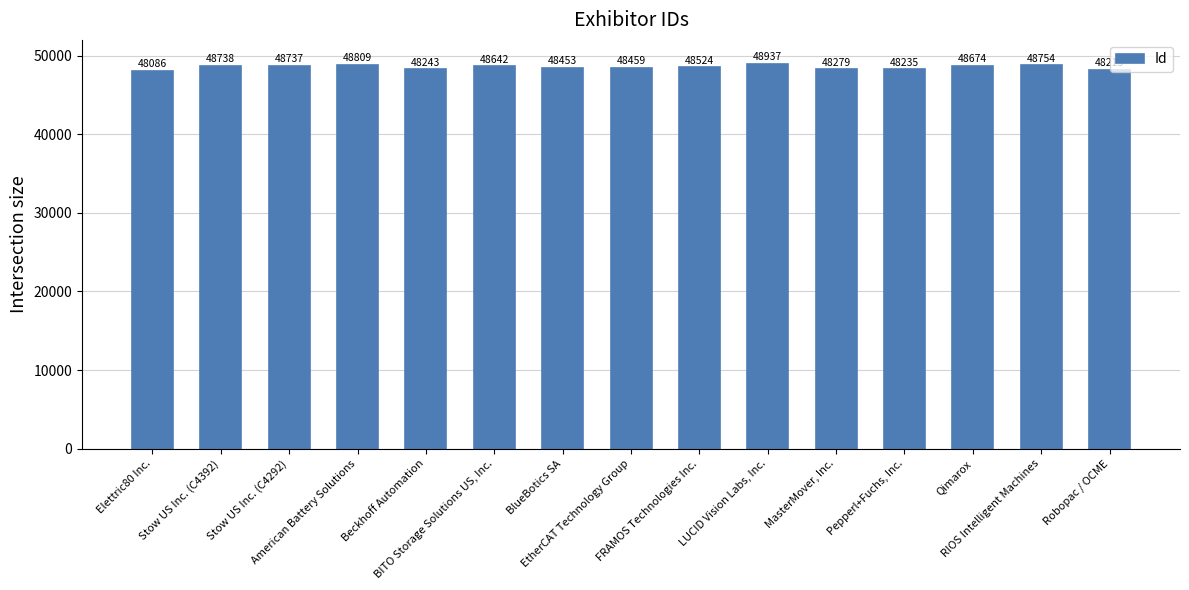

Reading right to left, what are all the values shown in this chart?

Robopac / OCME=48213	RIOS Intelligent Machines=48754	Qimarox=48674	Pepperl+Fuchs, Inc.=48235	MasterMover, Inc.=48279	LUCID Vision Labs, Inc.=48937	FRAMOS Technologies Inc.=48524	EtherCAT Technology Group=48459	BlueBotics SA=48453	BITO Storage Solutions US, Inc.=48642	Beckhoff Automation=48243	American Battery Solutions=48809	Stow US Inc. (C4292)=48737	Stow US Inc. (C4392)=48738	Elettric80 Inc.=48086